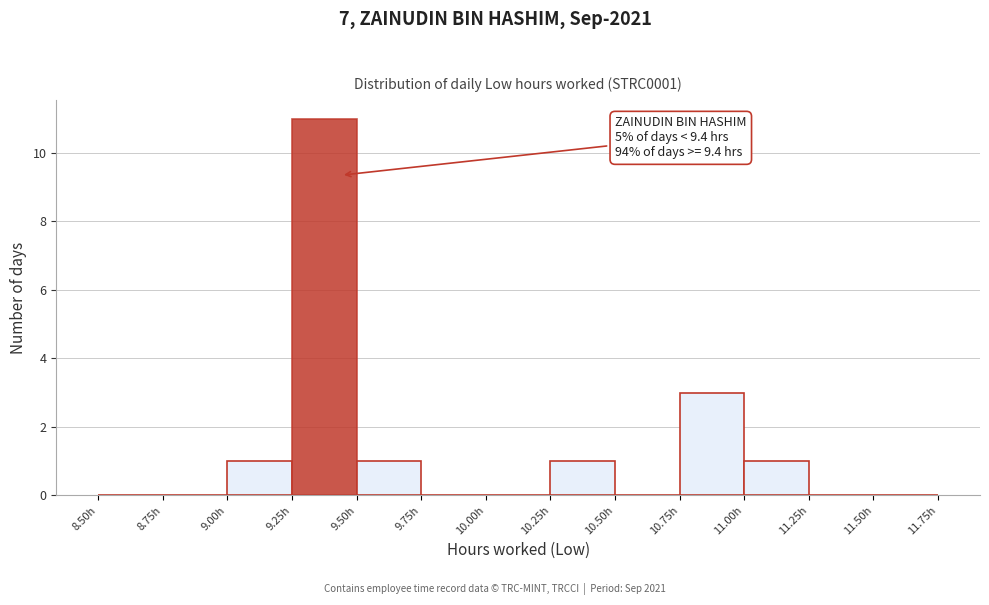

Over which range of the x-axis is the bar tallest?

9.25 to 9.50